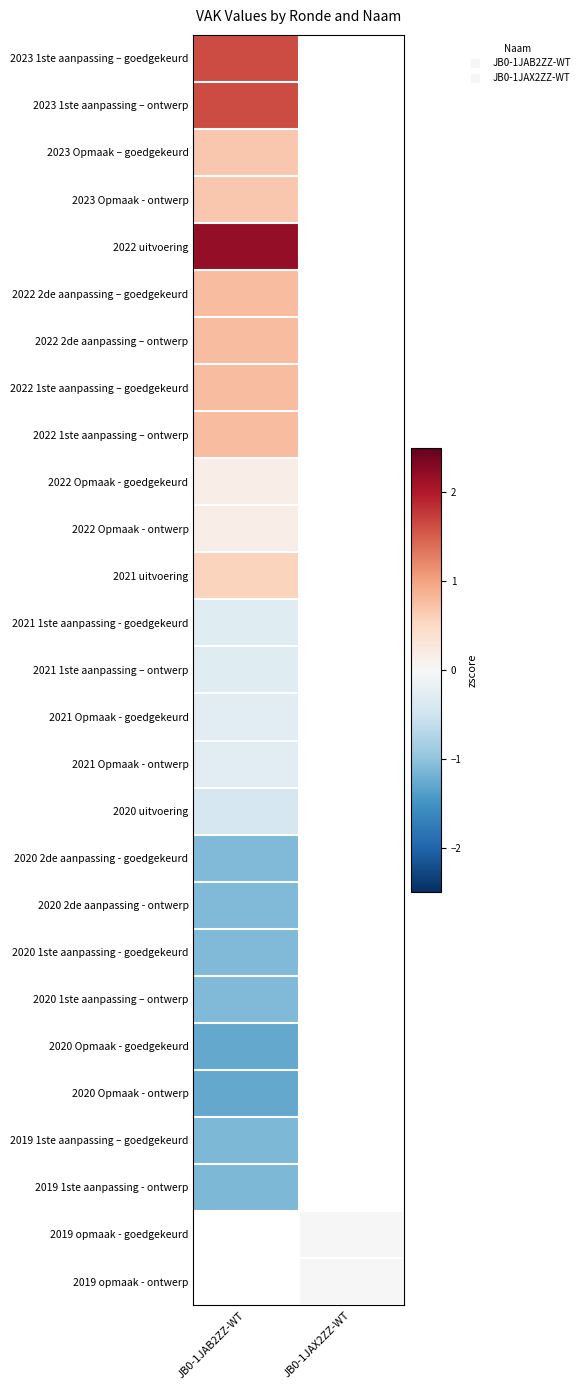

Which series has the widest spread of values?

2023 1ste aanpassing – goedgekeurd